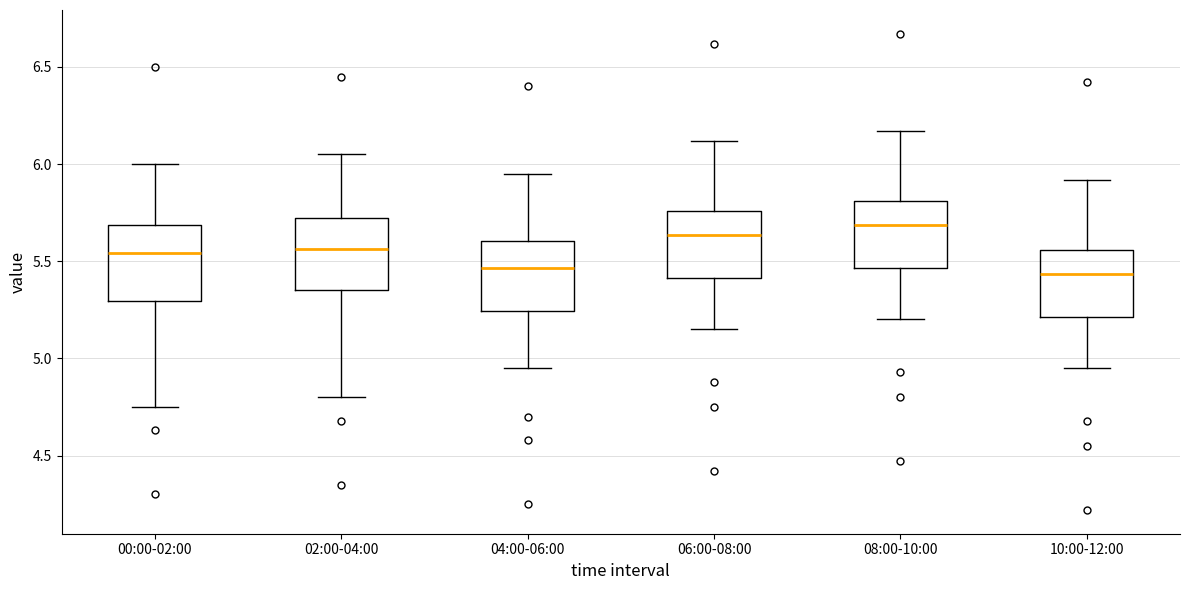

Reading left to right, transcribe this box plot: for each box, give where its median line is, the range the box spans, and where its two whiskers end, as read against the y-axis. The values are not printed on the chart, so give them approximately, as read against the axis.

00:00-02:00: median 5.55, box 5.30 to 5.70, whiskers 4.75 to 6.00
02:00-04:00: median 5.55, box 5.35 to 5.70, whiskers 4.80 to 6.05
04:00-06:00: median 5.45, box 5.25 to 5.60, whiskers 4.95 to 5.95
06:00-08:00: median 5.65, box 5.40 to 5.75, whiskers 5.15 to 6.10
08:00-10:00: median 5.70, box 5.45 to 5.80, whiskers 5.20 to 6.15
10:00-12:00: median 5.45, box 5.20 to 5.55, whiskers 4.95 to 5.90